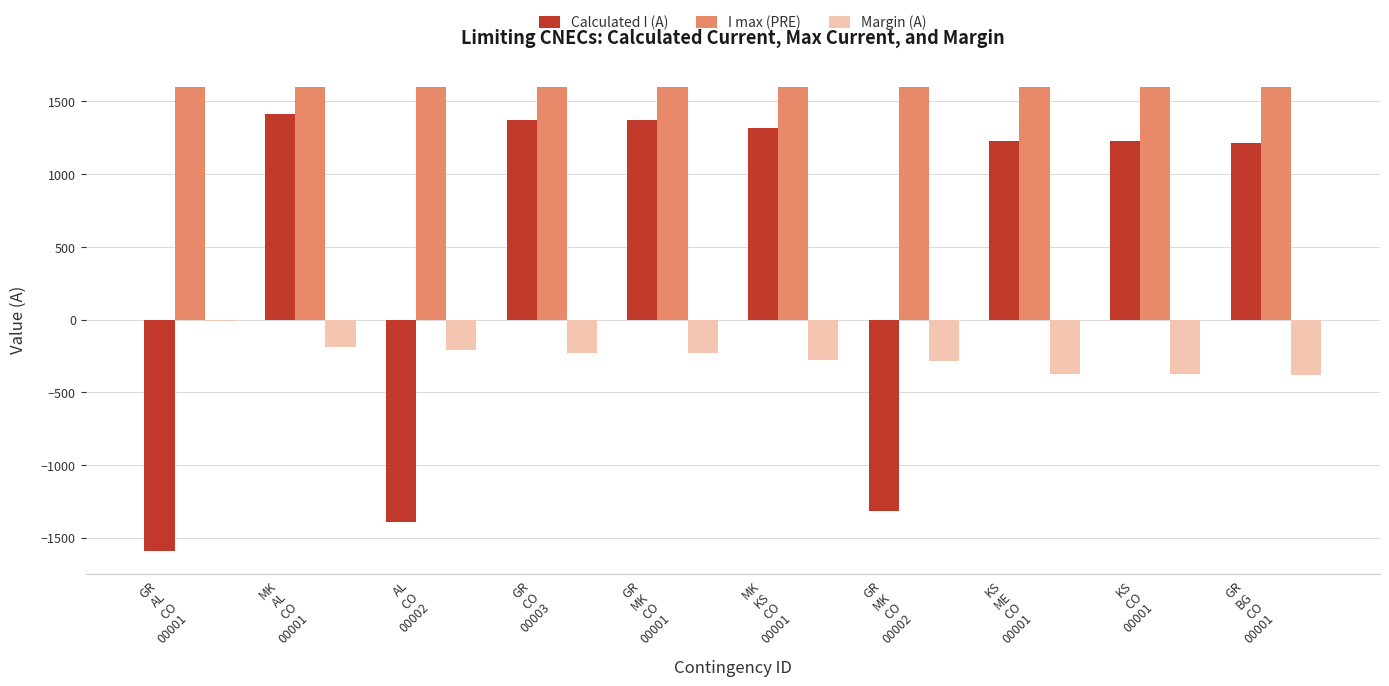

What are all the series names shown in the legend?

Calculated I (A), I max (PRE), Margin (A)